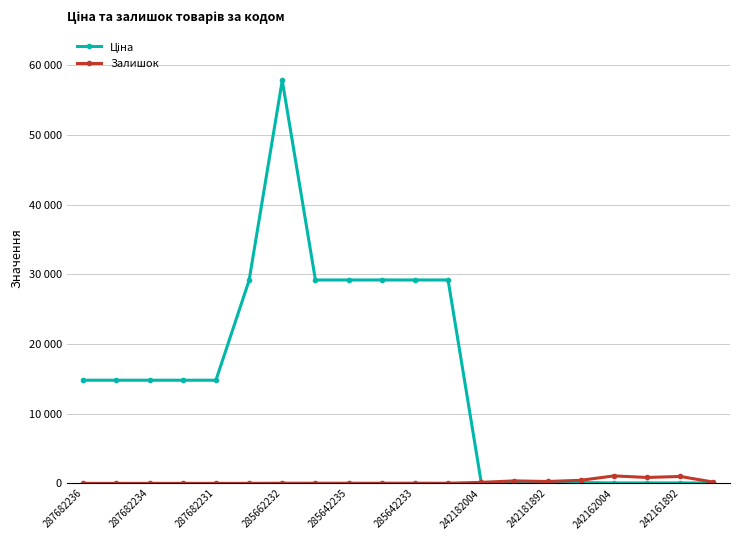

What is the difference between the maximum and minimum values in the Ціна series?

57770.4